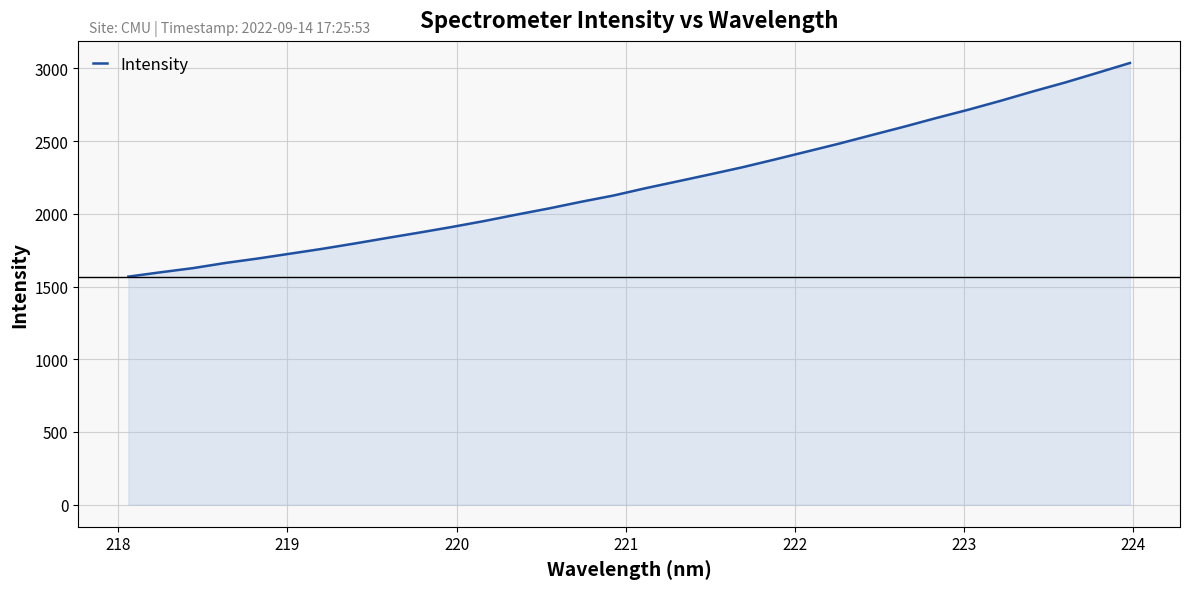

What is the difference between the maximum and minimum values?

1469.2